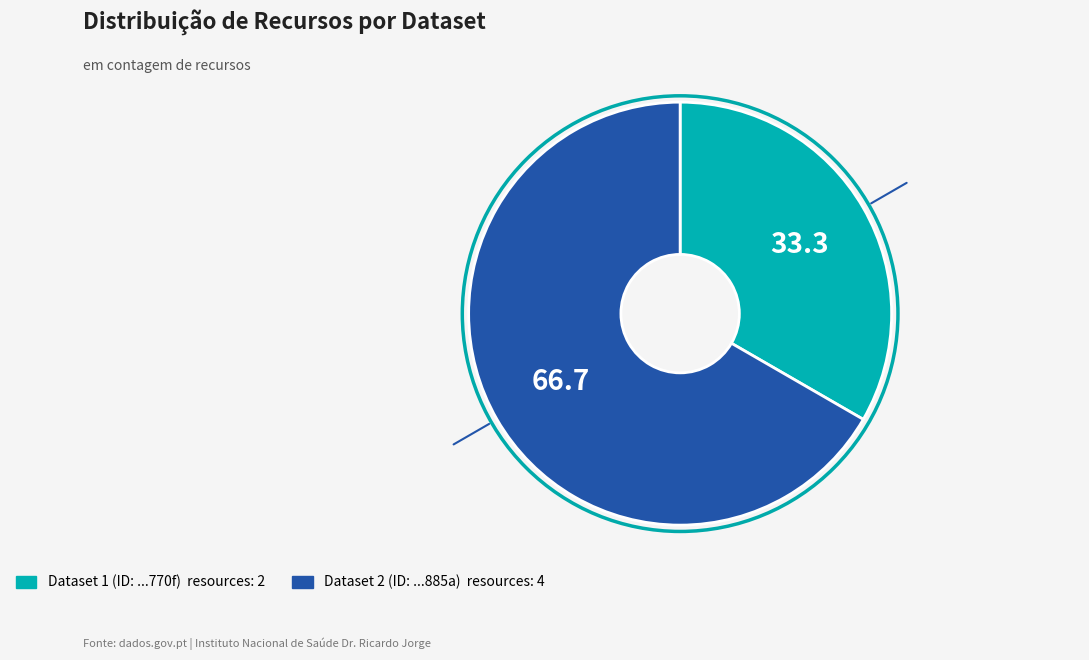

Is there any slice that represents more than half of the pie?

Yes